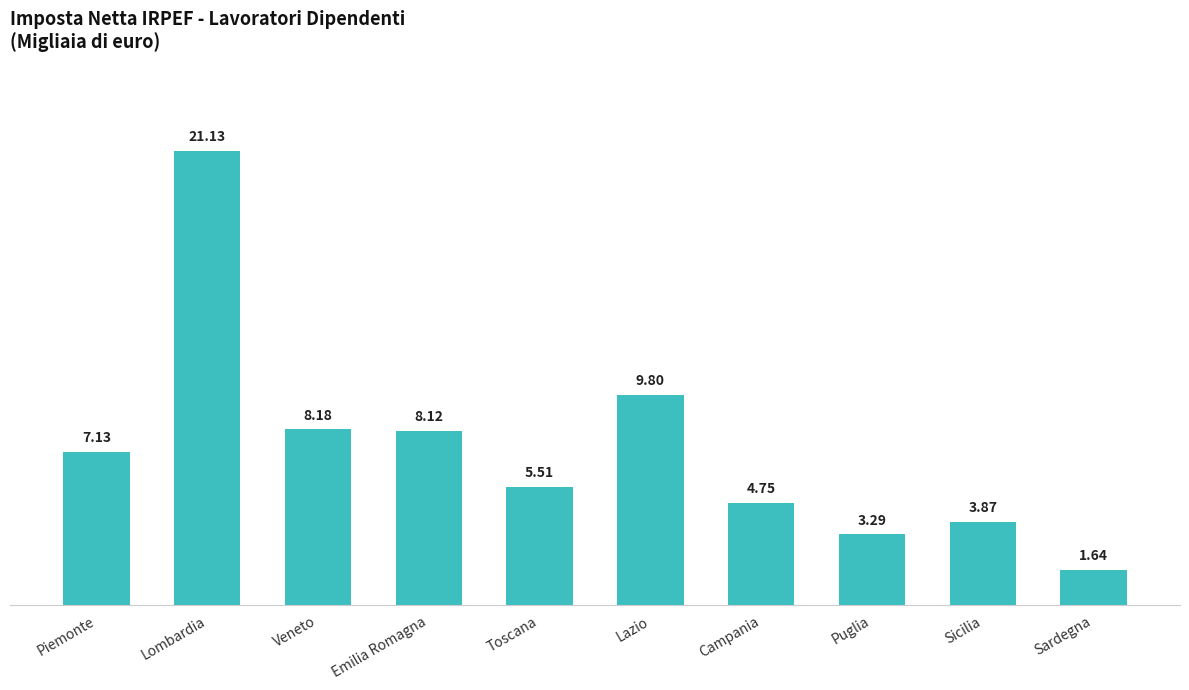

Are the bars horizontal?

No